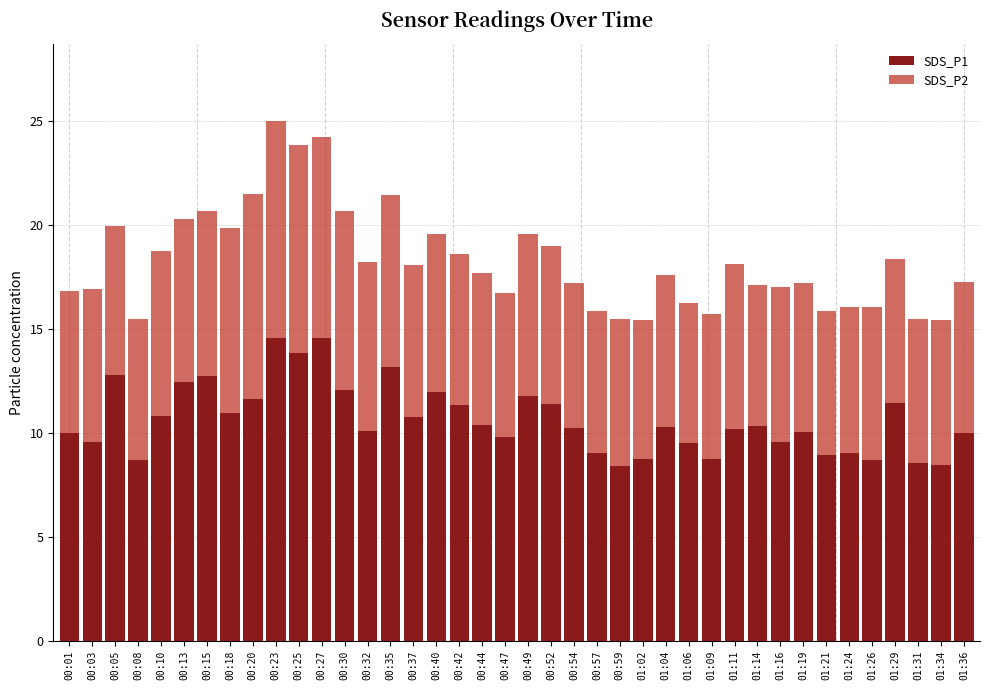

What is the minimum value for SDS_P1?

8.4